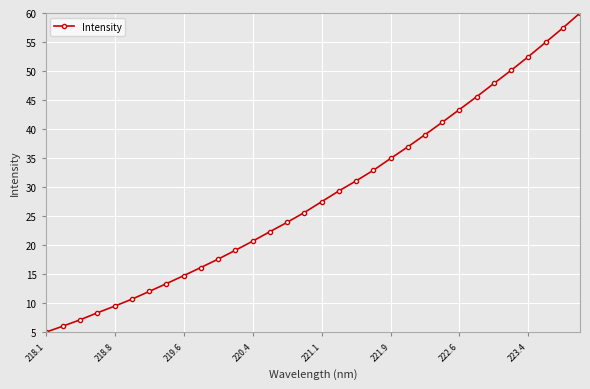

True or false: there are more than 2 points higher than both neighbors.

False